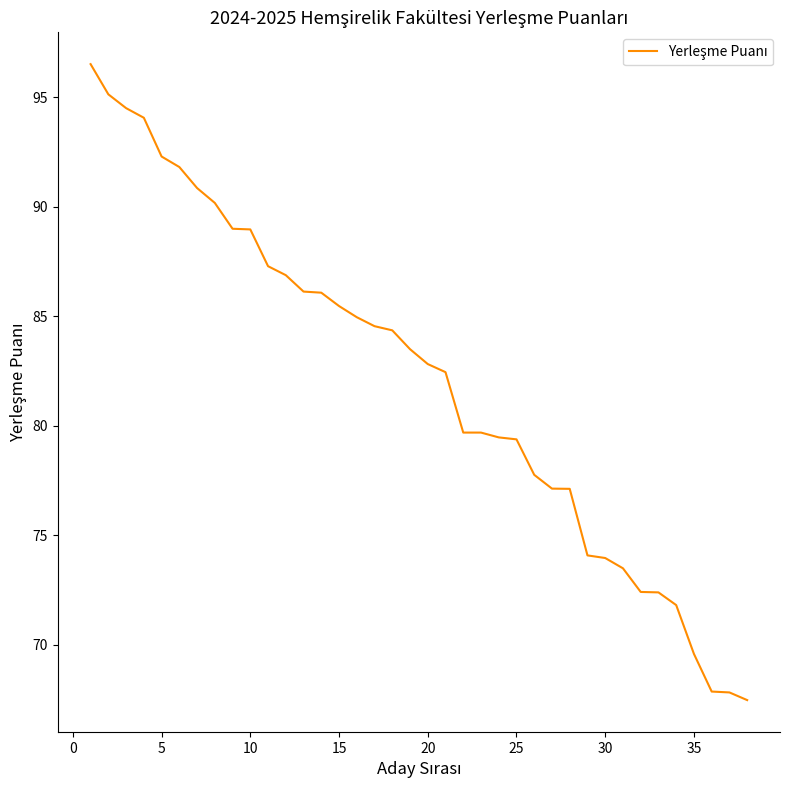

What is the ratio of the value at 10 to the value at 25?

1.1